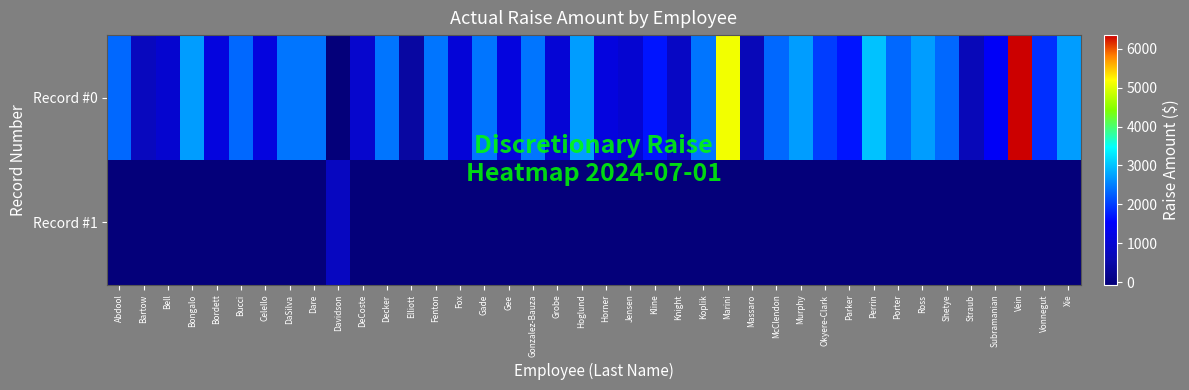

Is it true that row_0 equals 939.0 at DeCoste?

True